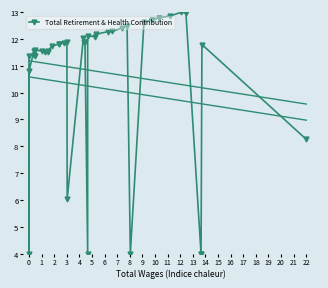

True or false: the data has more than 0 interior local peaks.

True